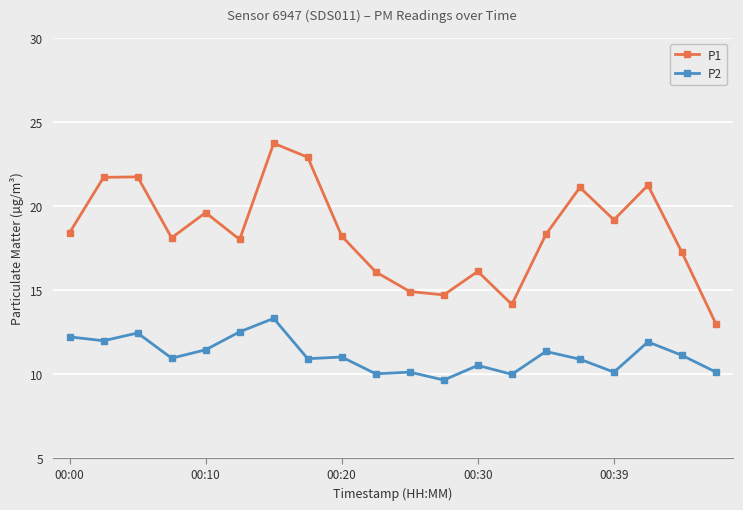

True or false: P1 and P2 cross at least once.

False